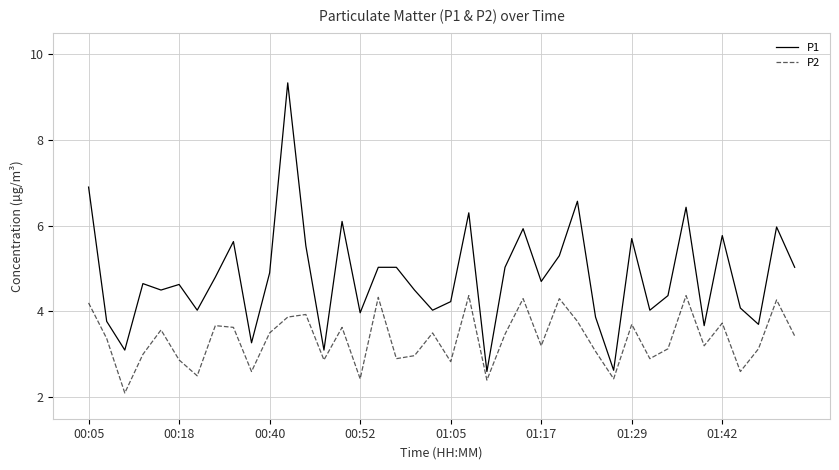

List the series in order of their peak value, lowest first.

P2, P1